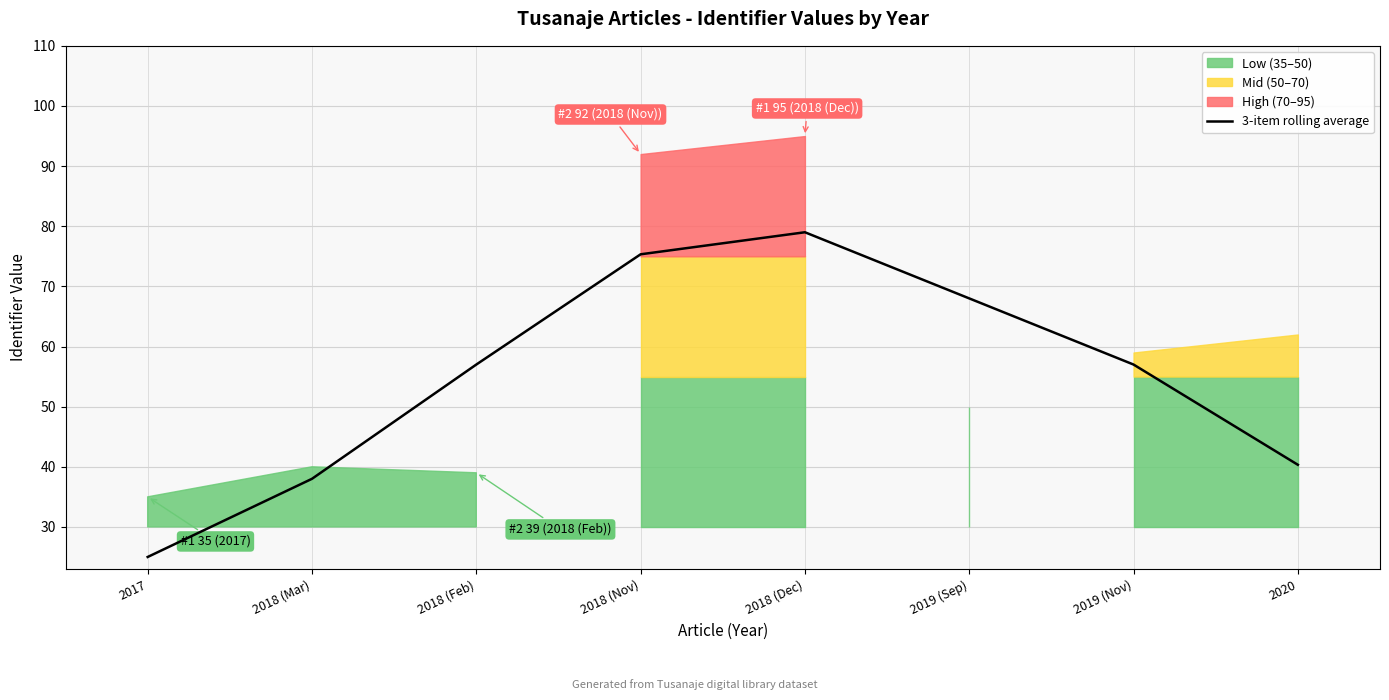

What is the difference between the maximum and minimum values?

54.0